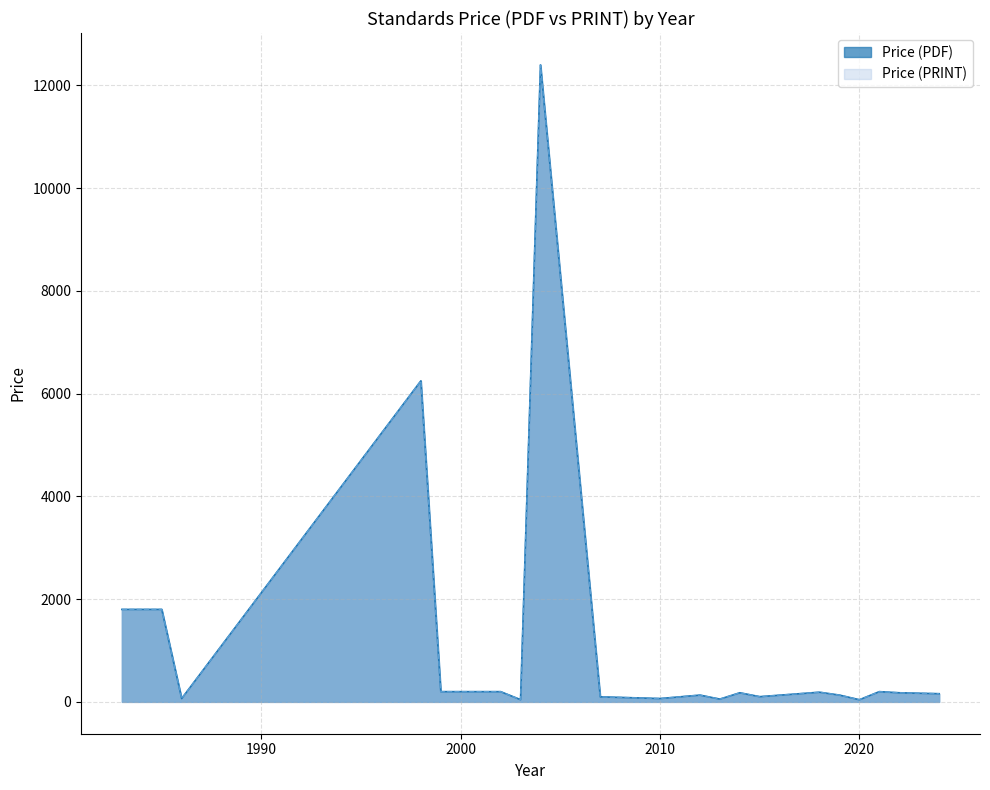

Does the chart display data point markers on the line(s)?

No